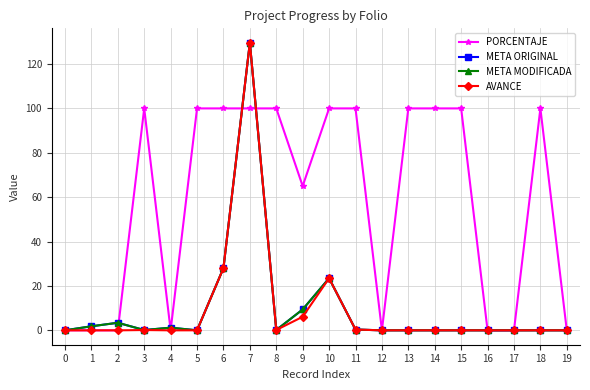

Is this an area chart (filled region under the line)?

No